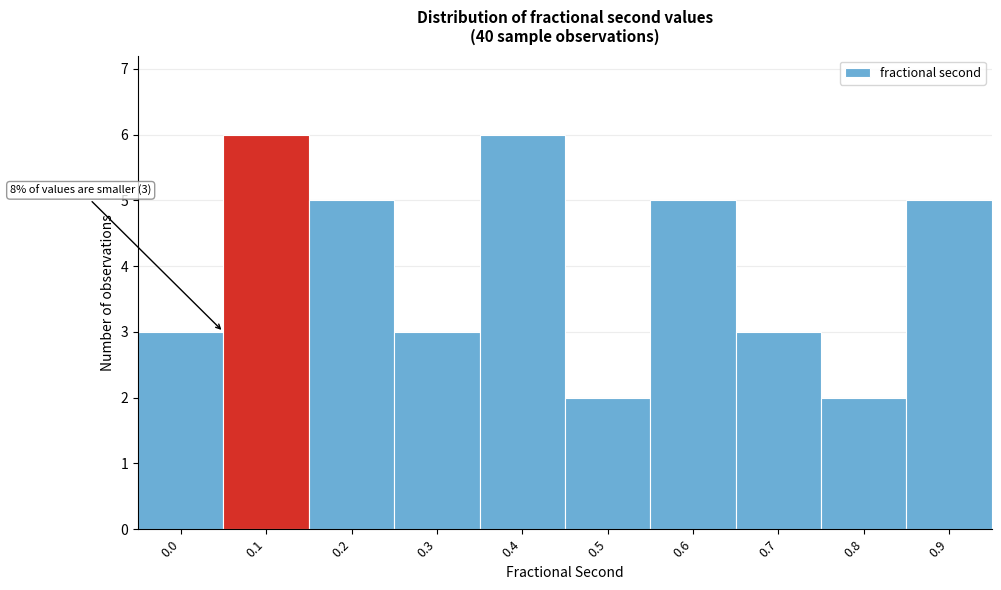

Reading right to left, extract all data points from this chart.

0.9=5	0.8=2	0.7=3	0.6=5	0.5=2	0.4=6	0.3=3	0.2=5	0.1=6	0.0=3